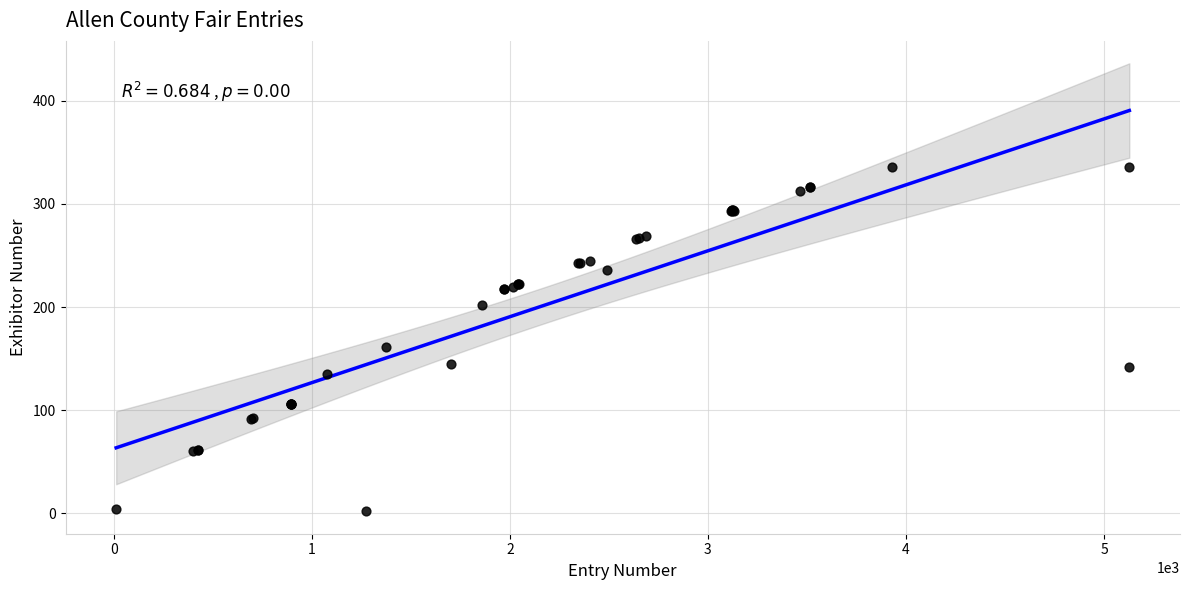

What Y value in the scatter plot is closest to 169?

161